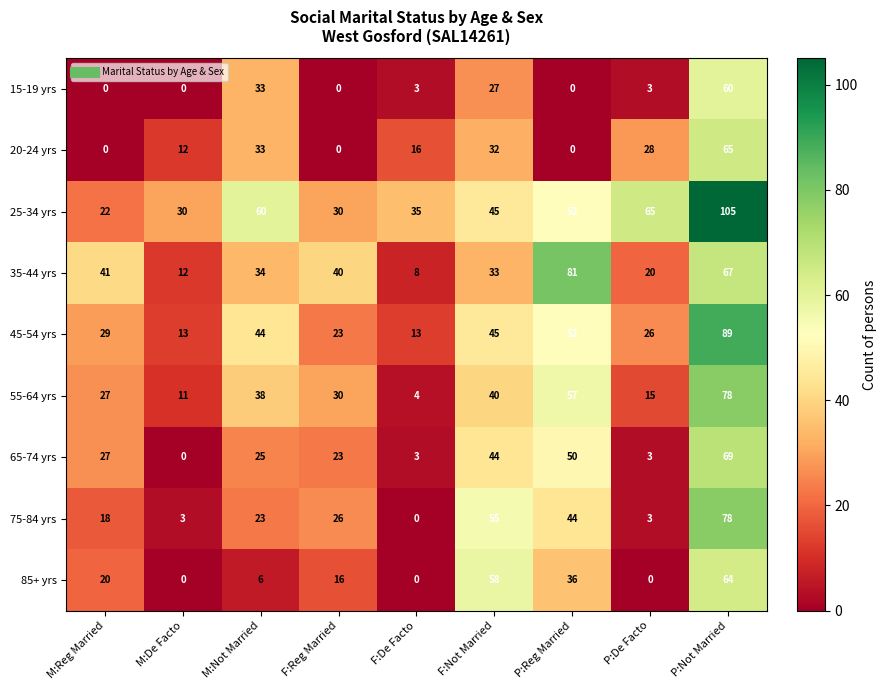

The 45-54 yrs series shows 29 at M:Reg Married. True or false?

True